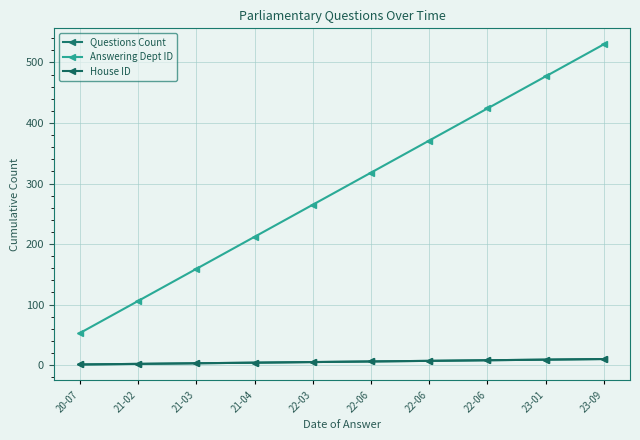

Is this an area chart (filled region under the line)?

No